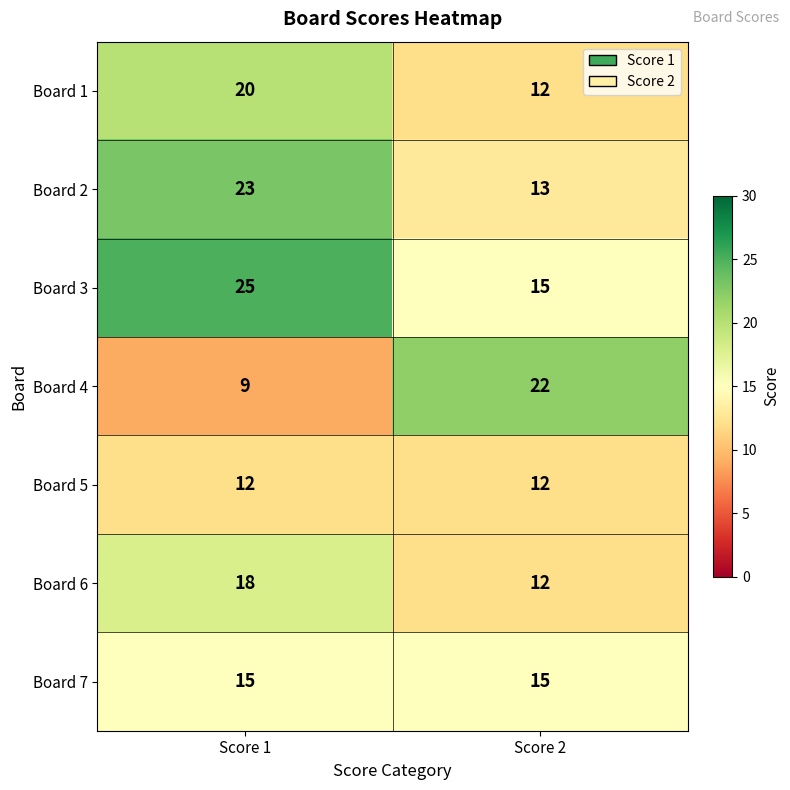

Reading right to left, what are all the values shown in this chart?

Board 1: 12	20
Board 2: 13	23
Board 3: 15	25
Board 4: 22	9
Board 5: 12	12
Board 6: 12	18
Board 7: 15	15